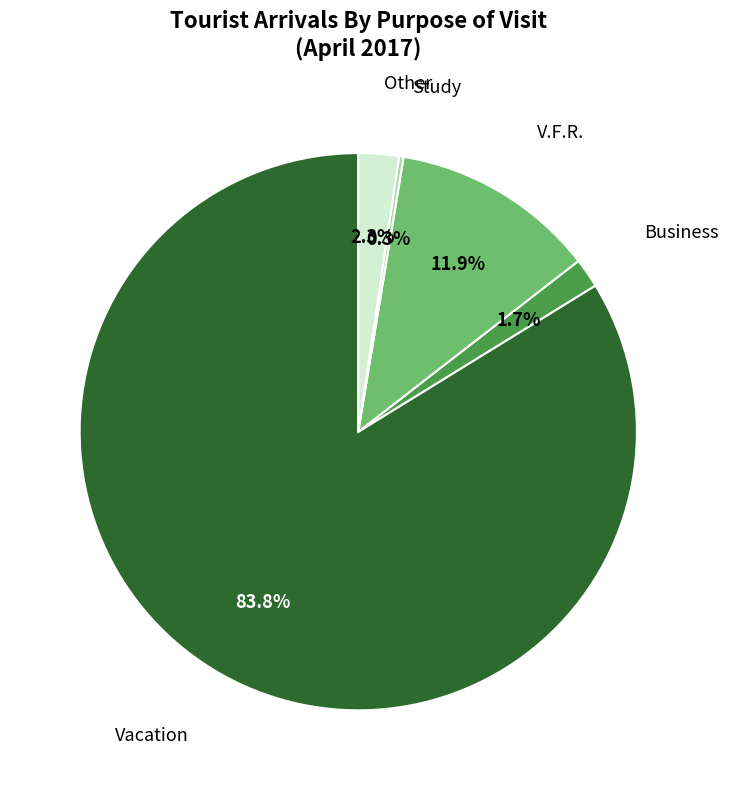

Does any single category account for the majority?

Yes